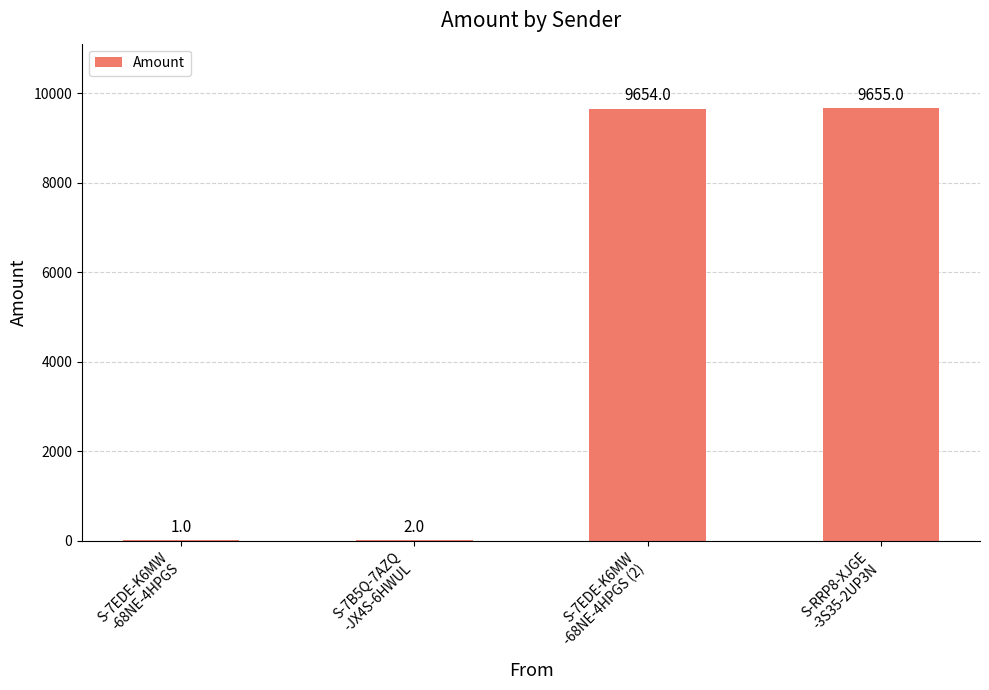

What is the greatest value displayed?

9655